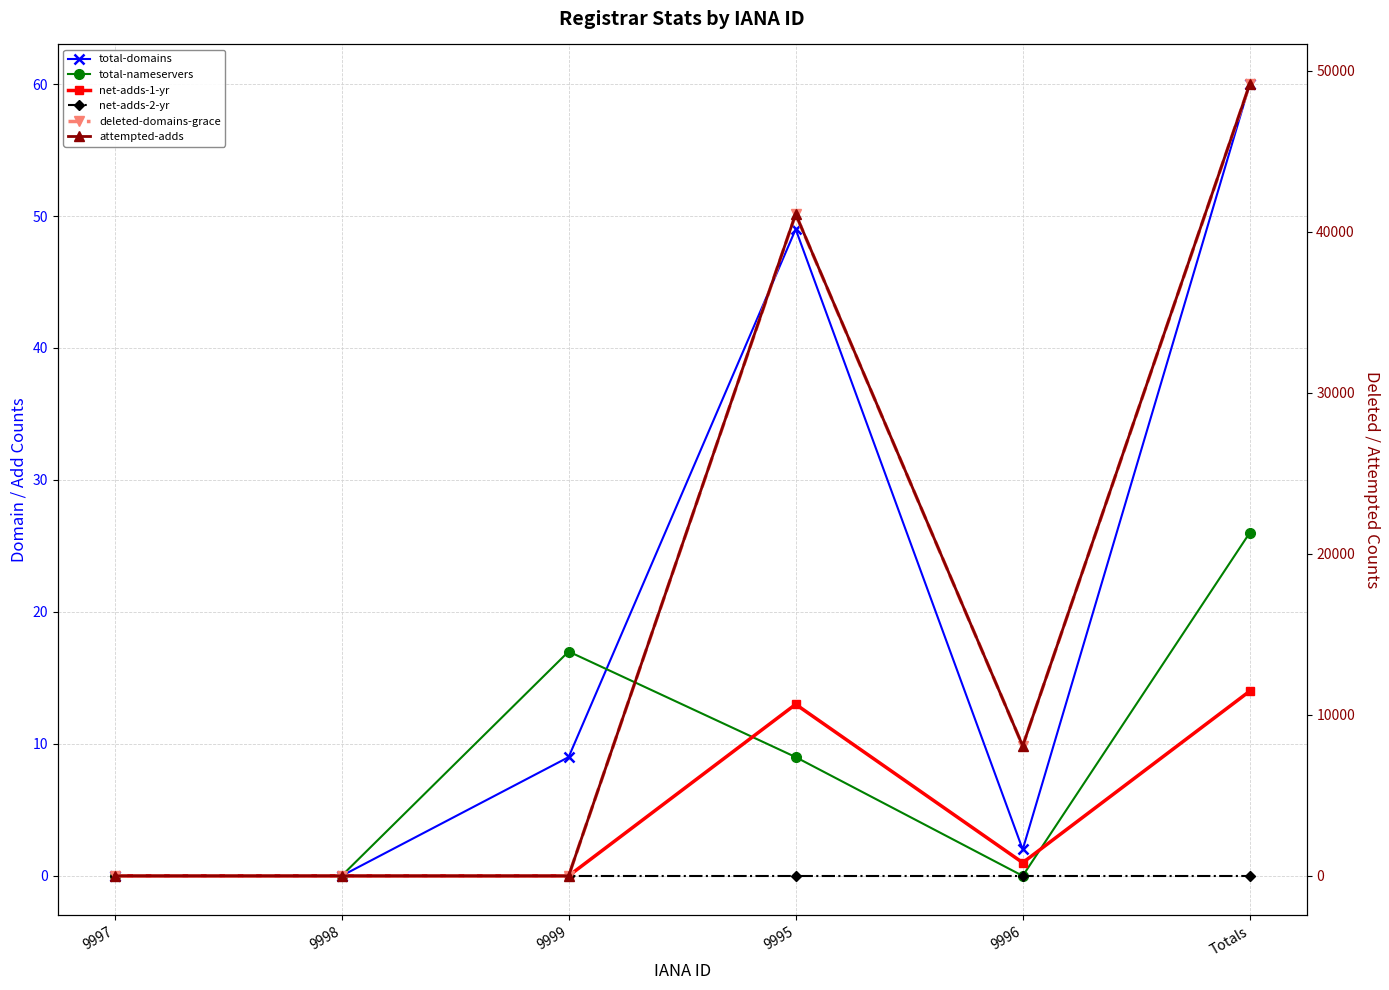

Does the chart have visible grid lines?

Yes